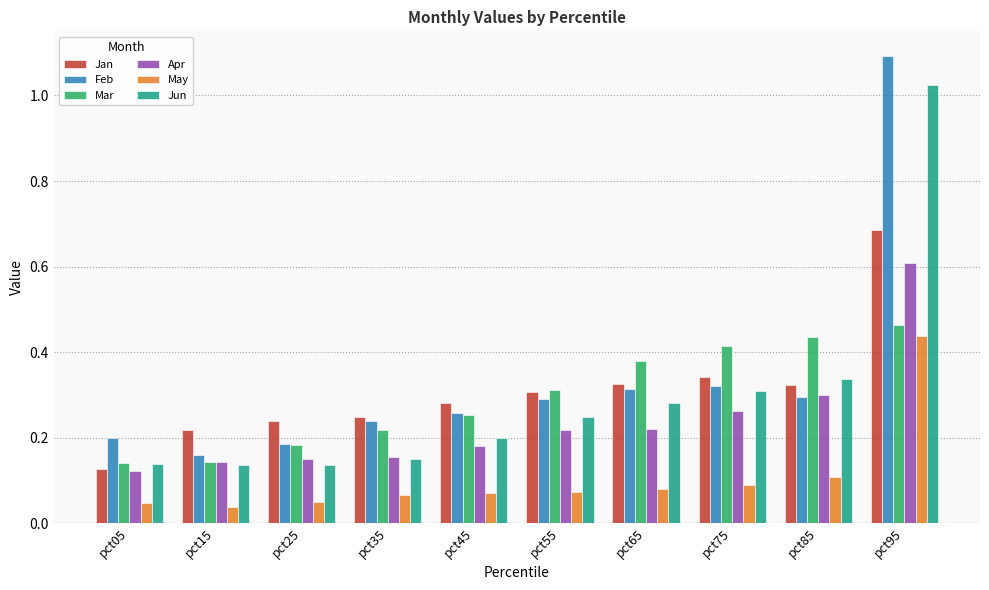

The value of May at pct05 is 0.1. True or false?

False